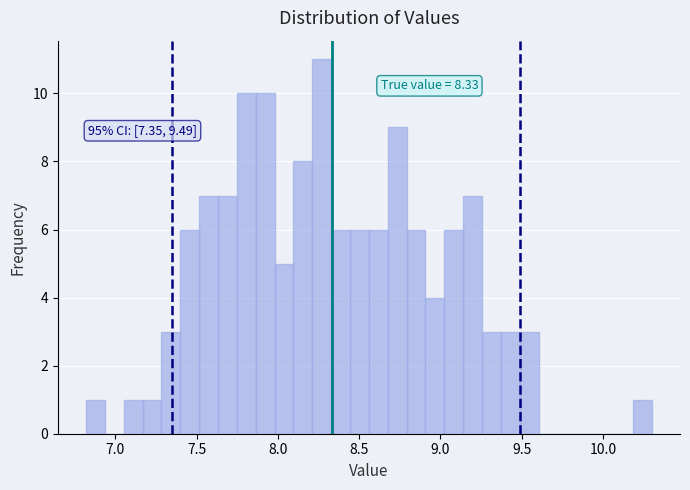

Read against the x-axis, roughly where is the centre of the tallest bar?

8.25